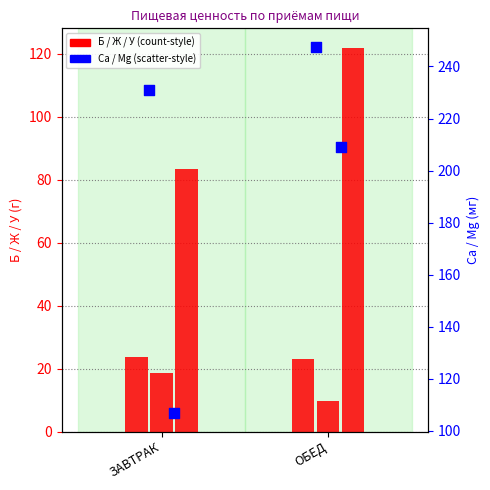

Which series reaches the maximum Y coordinate?

Са